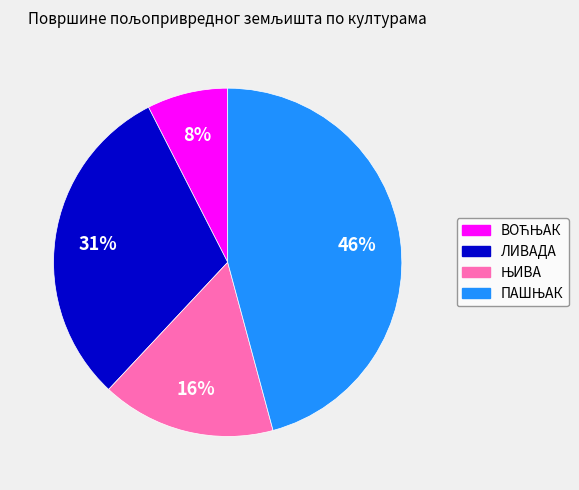

How many slices are in this pie chart?

4